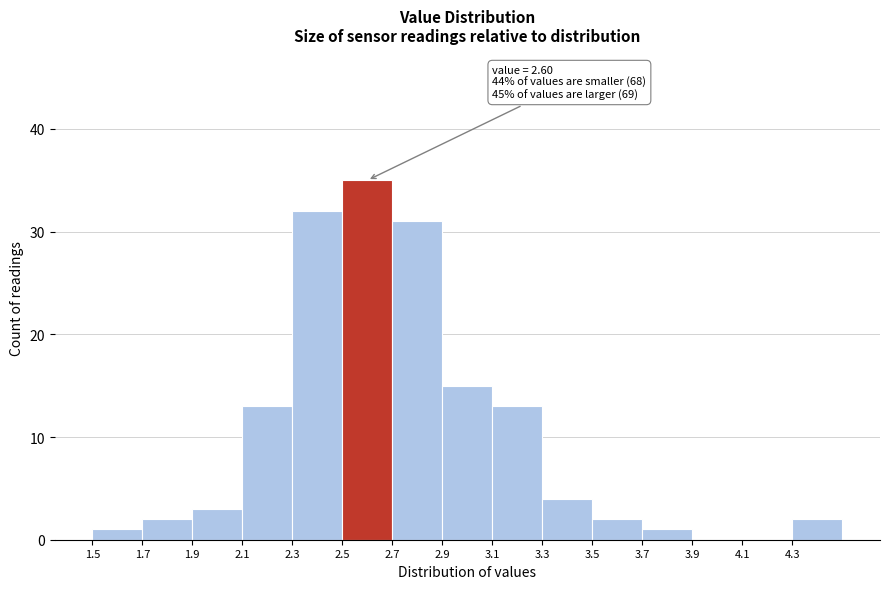

Over which range of the x-axis is the bar tallest?

2.5 to 2.7